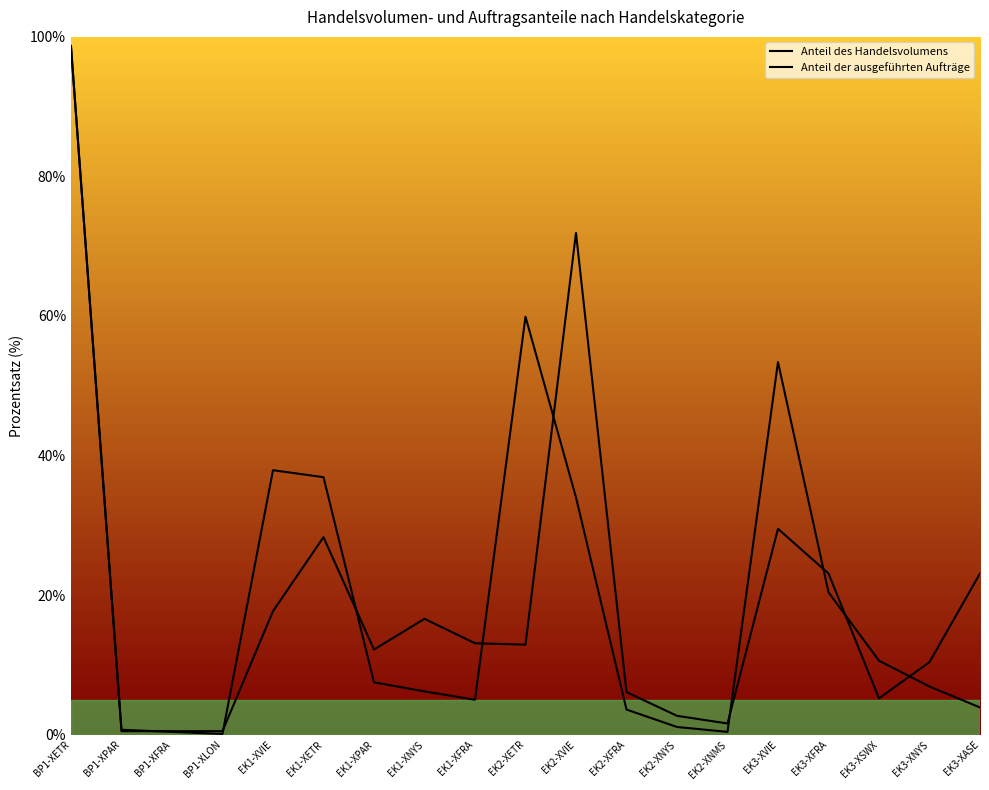

Where is Anteil des Handelsvolumens nearest to the value 49?

EK3-XVIE